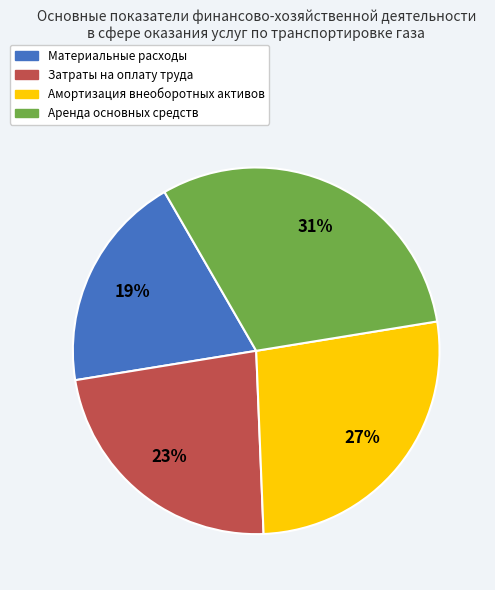

Is there any slice that represents more than half of the pie?

No